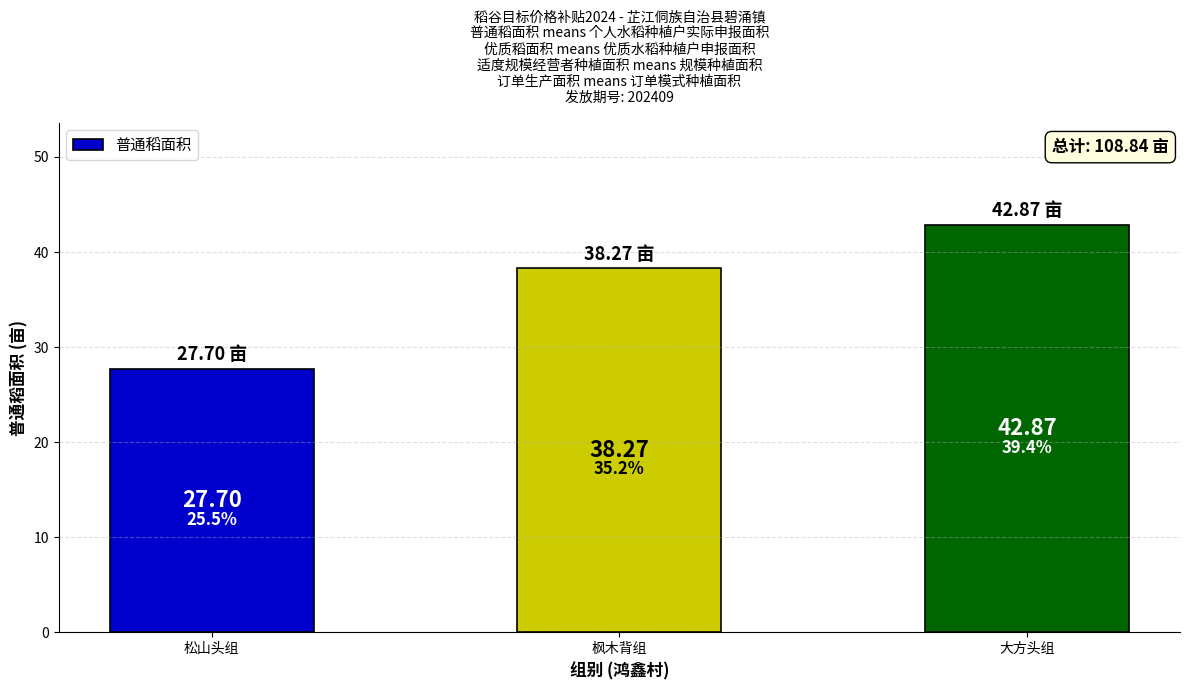

How many values are below 38?

1